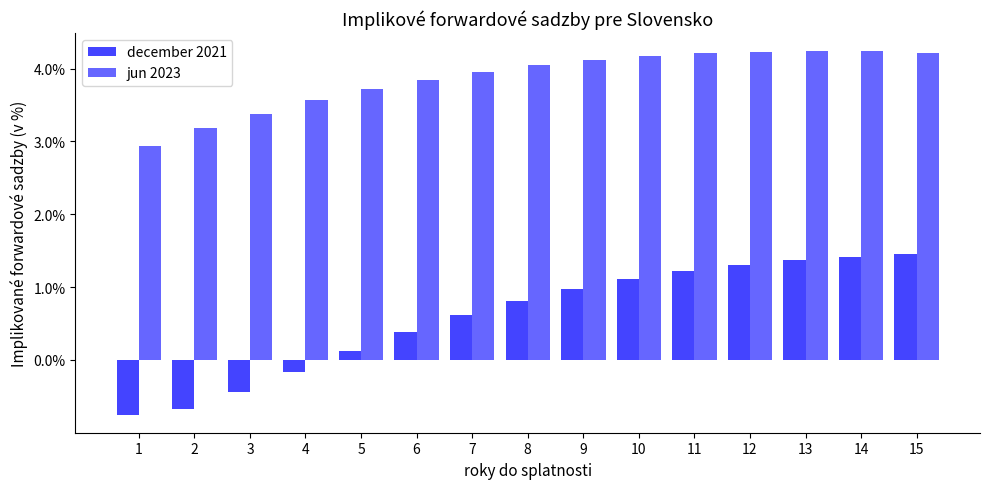

Which series has the widest spread of values?

december 2021